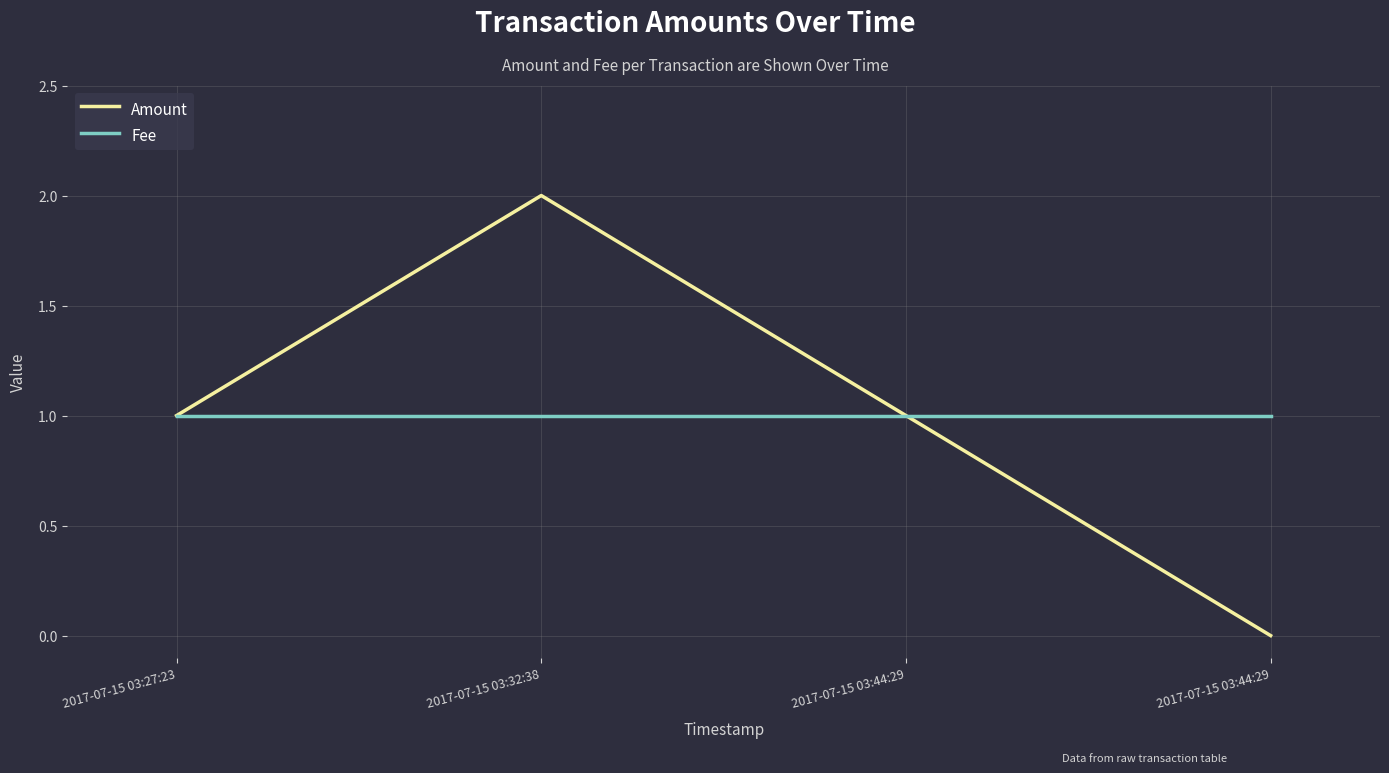

Where is Amount nearest to the value 1?

2017-07-15 03:27:23